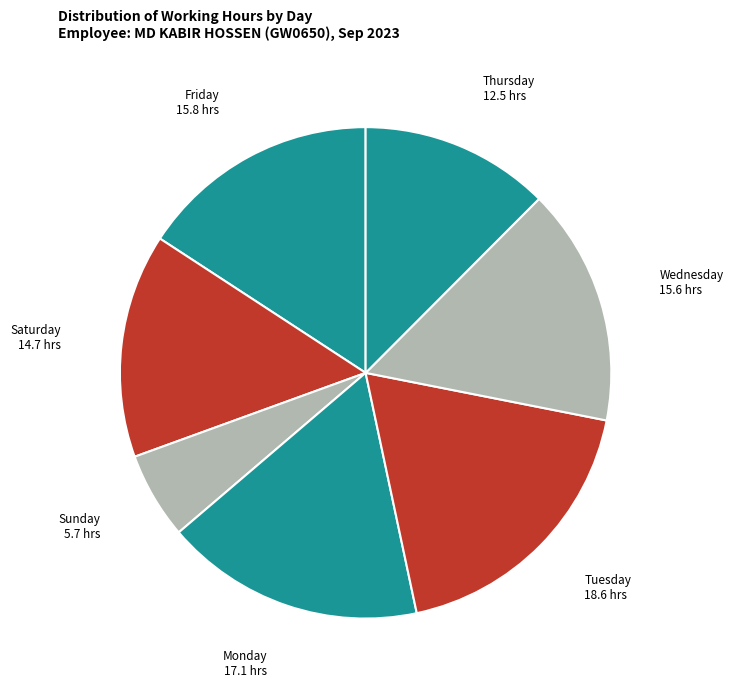

Approximately how many times larger is the value at Friday compared to Tuesday?

0.9